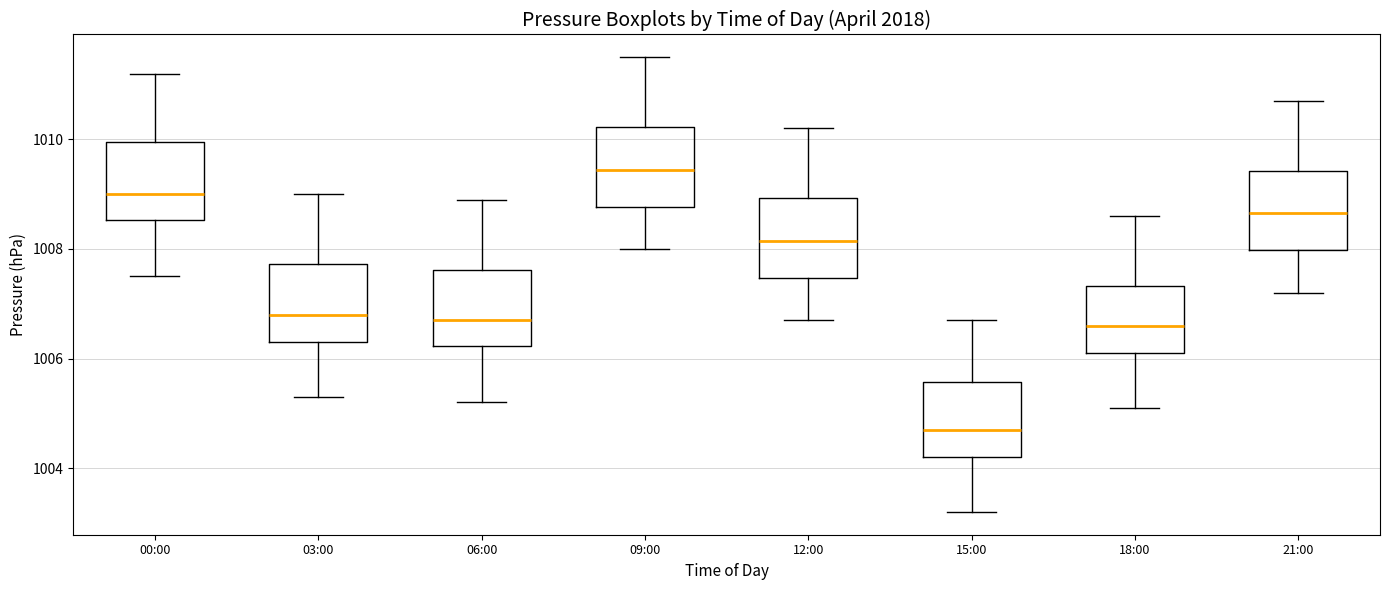

Where does the upper whisker of the box for 15:00 end on the y-axis? The values are not printed on the chart, so give them approximately, as read against the axis.

1006.8